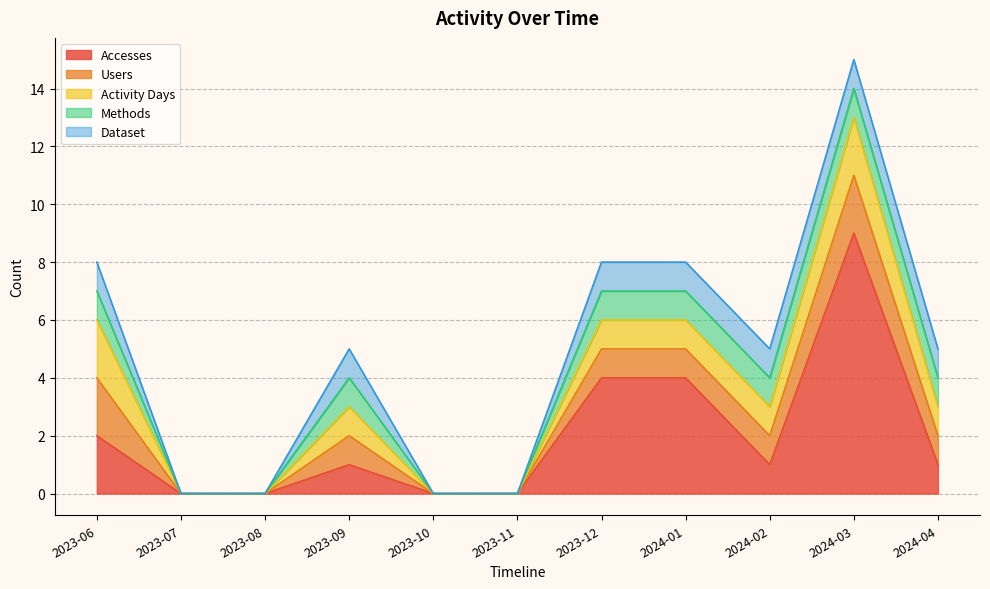

How many data points in Activity Days are above 1?

2